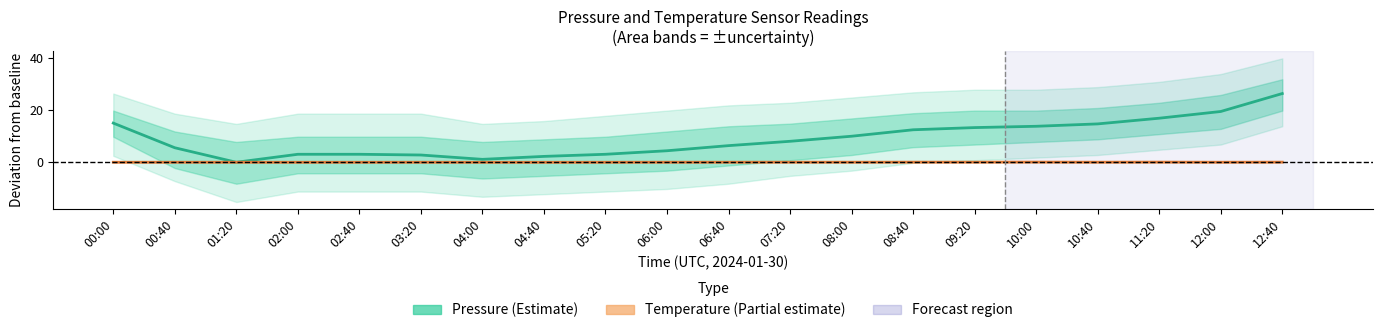

True or false: Pressure estimate has a value of 14.7 at 10:40.

True